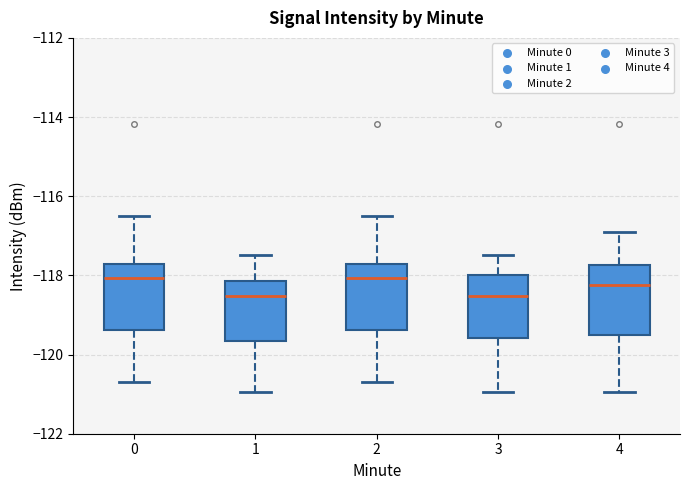

Reading left to right, transcribe this box plot: for each box, give where its median line is, the range the box spans, and where its two whiskers end, as read against the y-axis. The values are not printed on the chart, so give them approximately, as read against the axis.

0: median -118.0, box -119.4 to -117.8, whiskers -120.6 to -116.4
1: median -118.6, box -119.6 to -118.2, whiskers -121.0 to -117.4
2: median -118.0, box -119.4 to -117.8, whiskers -120.6 to -116.4
3: median -118.6, box -119.6 to -118.0, whiskers -121.0 to -117.4
4: median -118.2, box -119.4 to -117.8, whiskers -121.0 to -117.0